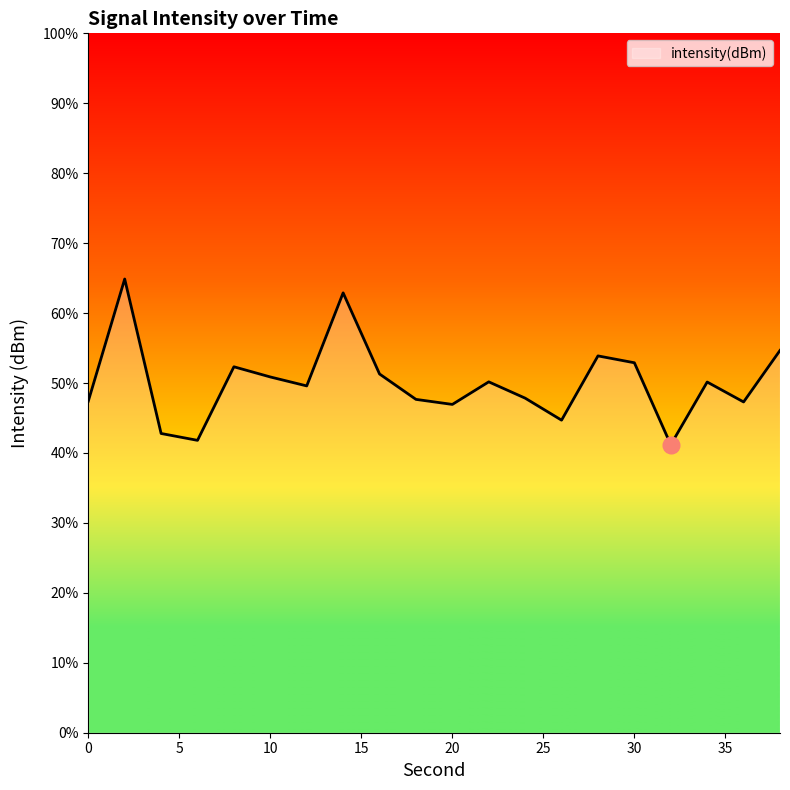

What is the difference between the maximum and minimum values?

23.7